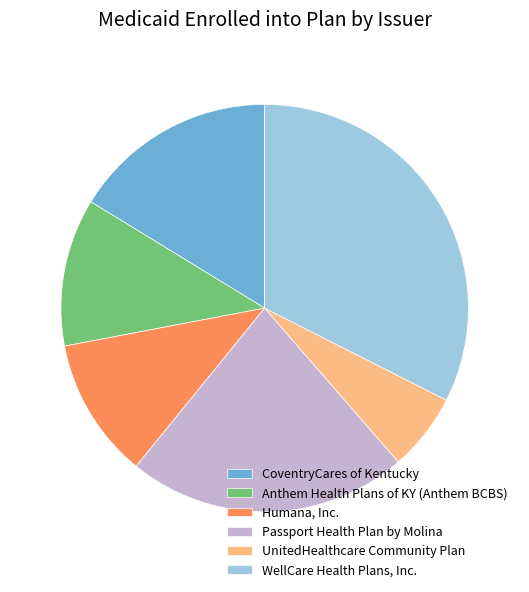

What is the largest slice in the pie chart?

WellCare Health Plans, Inc.